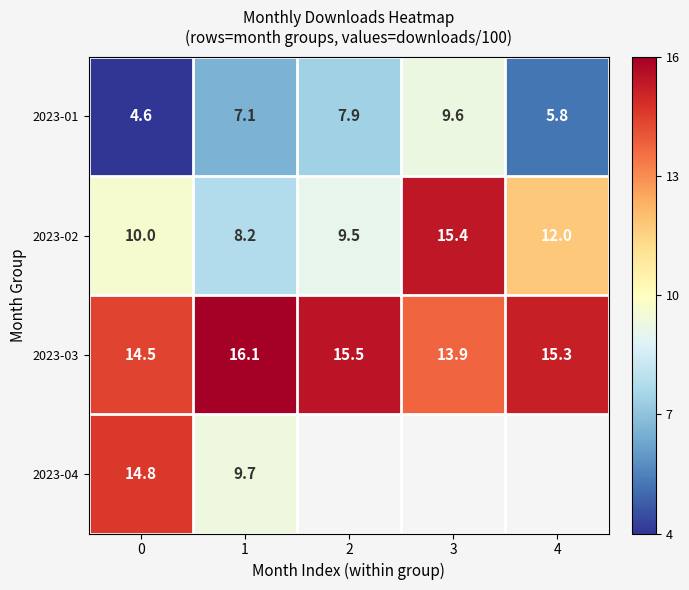

What is the sum of the 2023-03 values at 4 and 3?

29.2